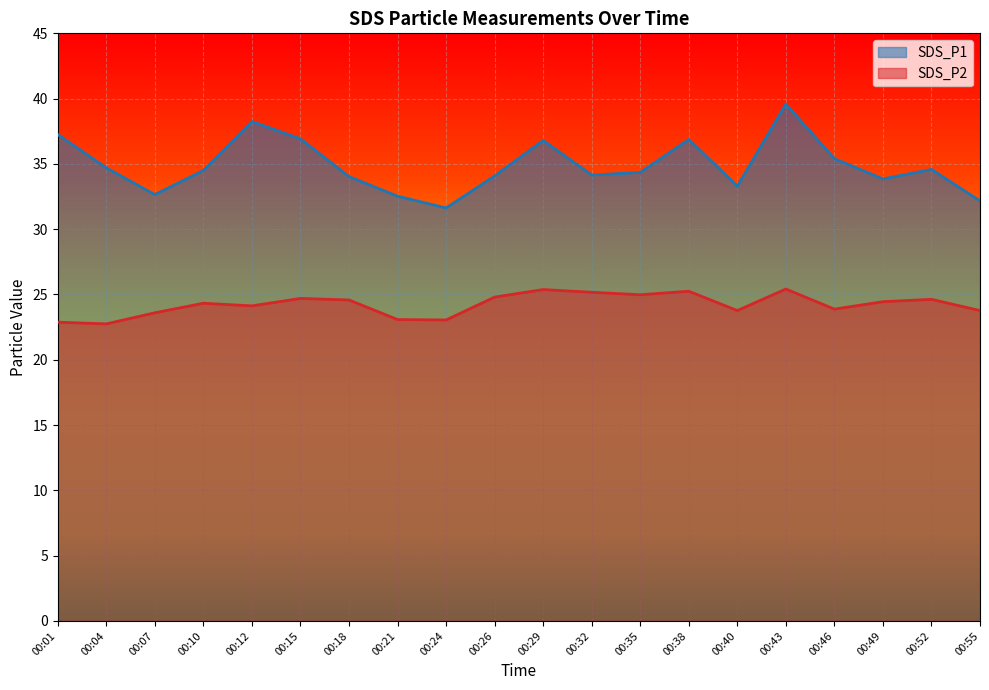

What is the spread (max minus min) of values at 00:55?

8.4